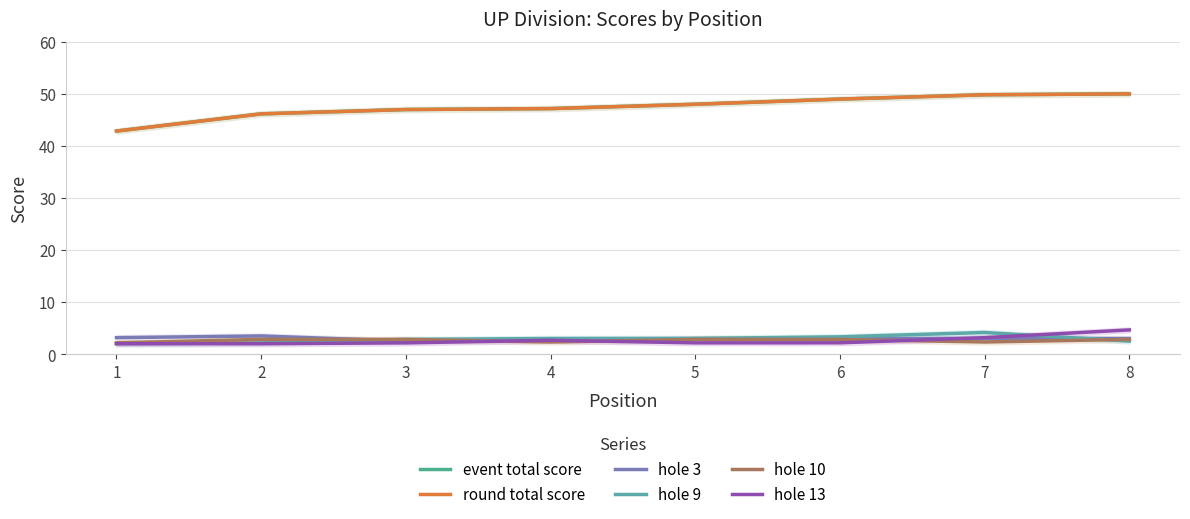

Which series changed the most between 7 and 8?

hole 9